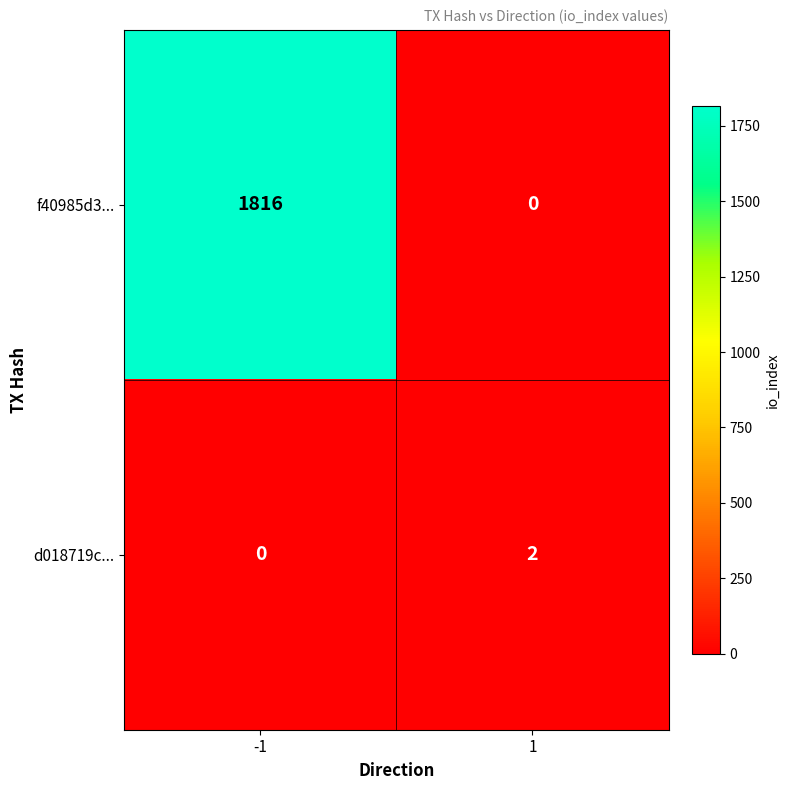

List the series in order of their peak value, lowest first.

d018719c..., f40985d3...